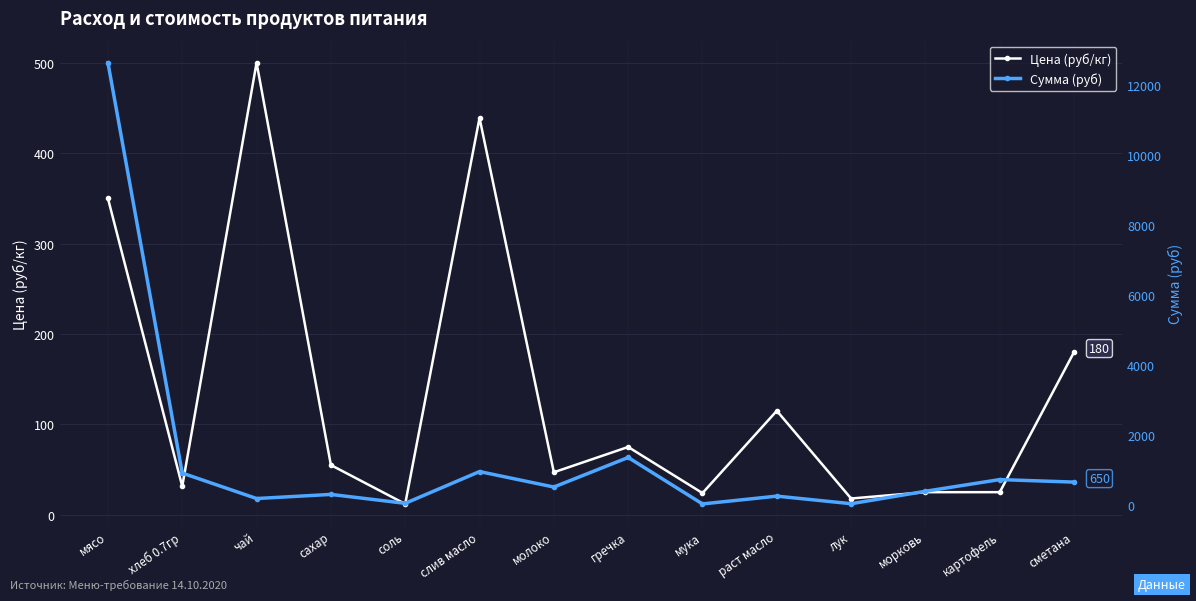

What is the sum of the Цена (руб/кг) values at соль and сметана?

192.0